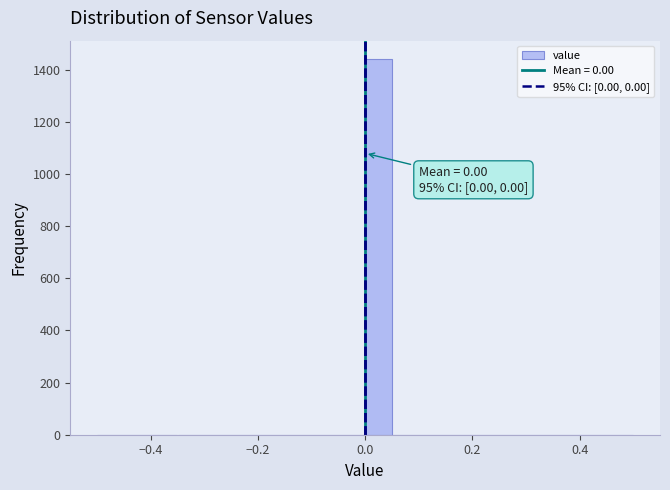

Read against the x-axis, roughly where is the centre of the tallest bar?

0.02